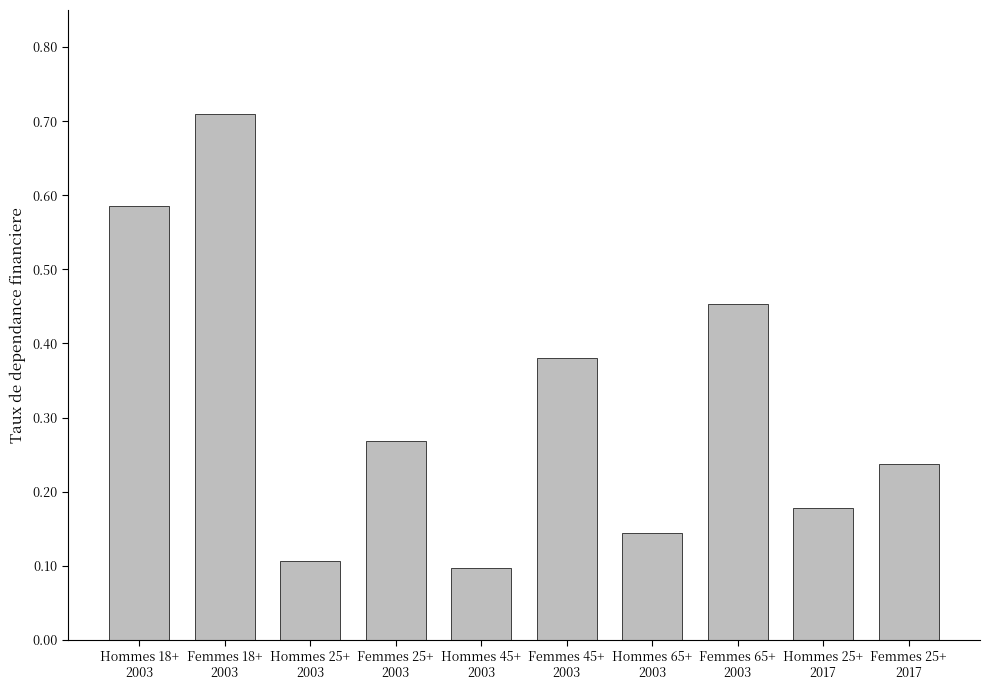

At which label is the value closest to 0?

Hommes 45+
2003